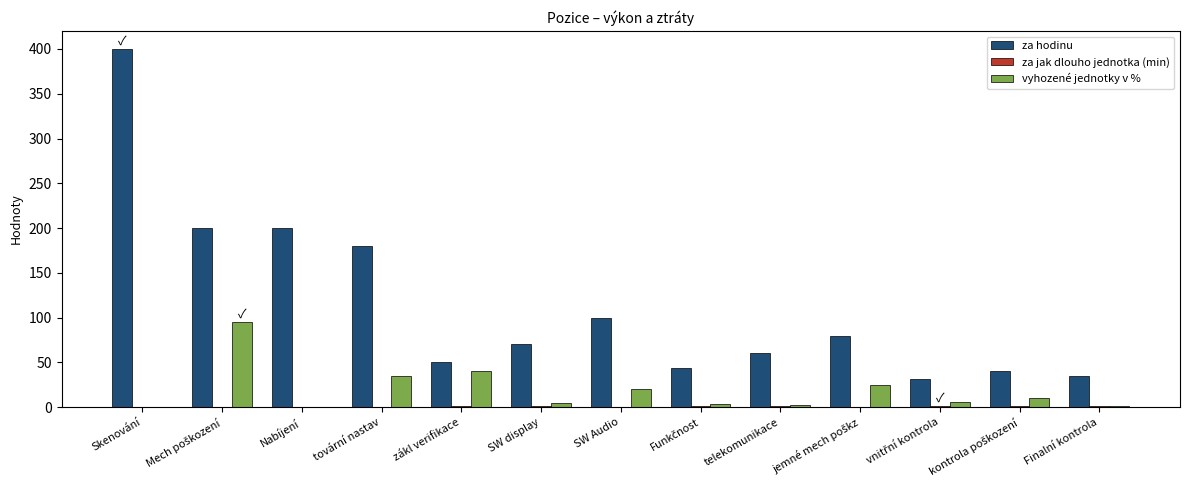

Is it true that za hodinu equals 24.8 at SW display?

False